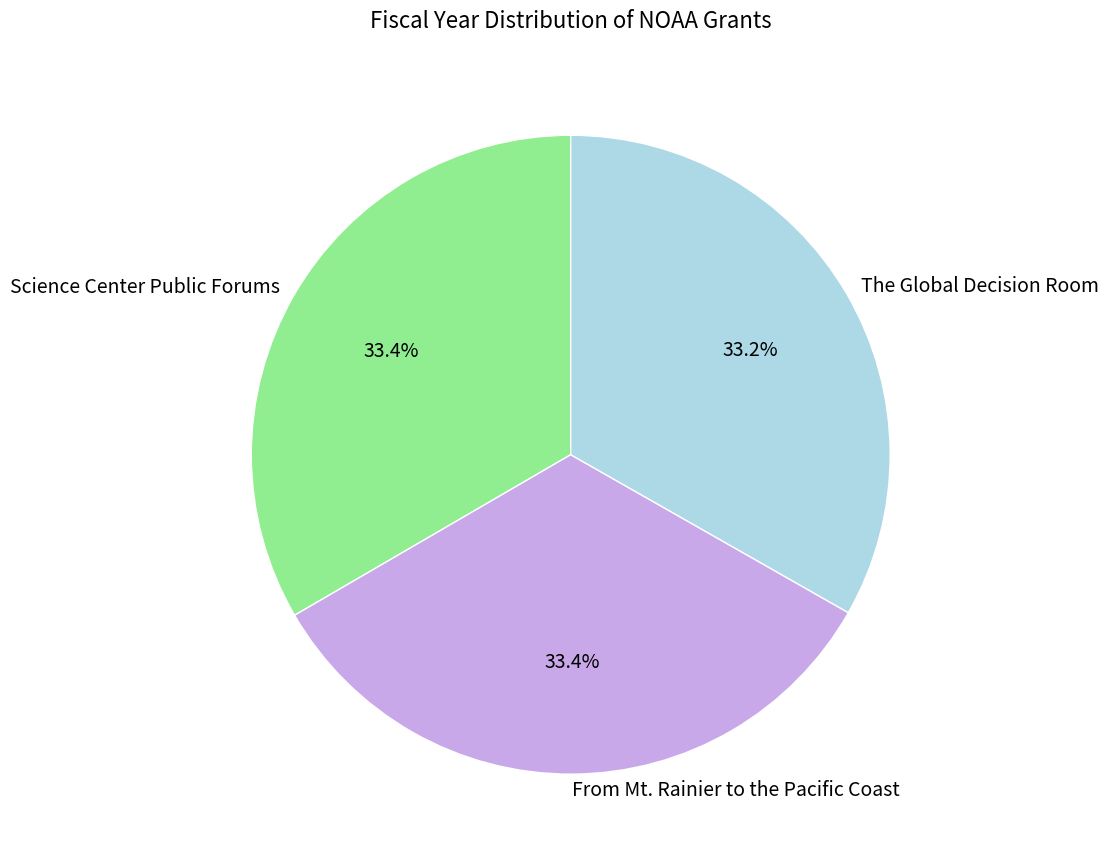

Combined, do From Mt. Rainier to the Pacific Coast and Science Center Public Forums account for over 50%?

Yes